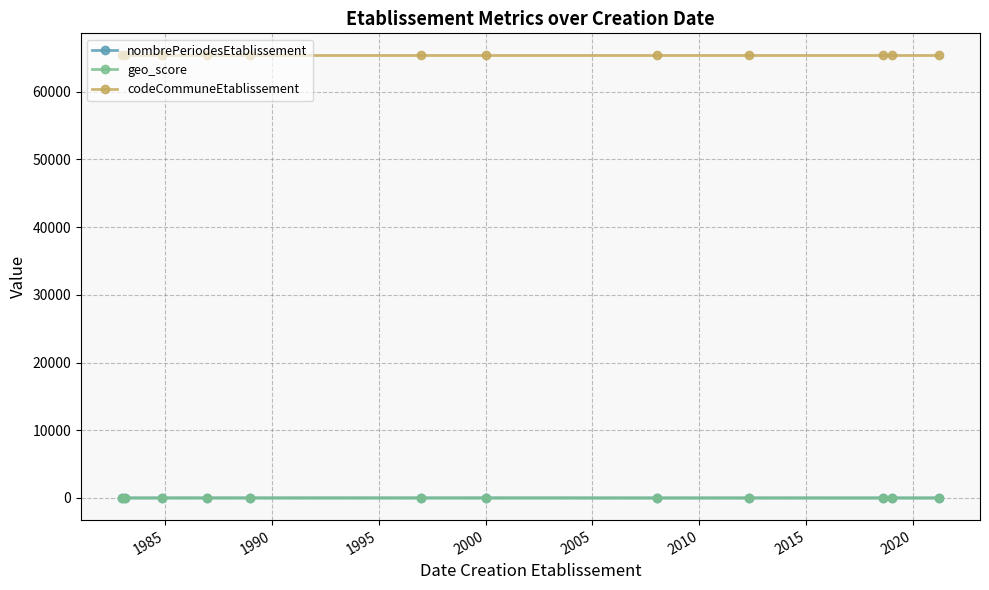

What is the difference between the second highest and minimum values in the nombrePeriodesEtablissement series?

3.0